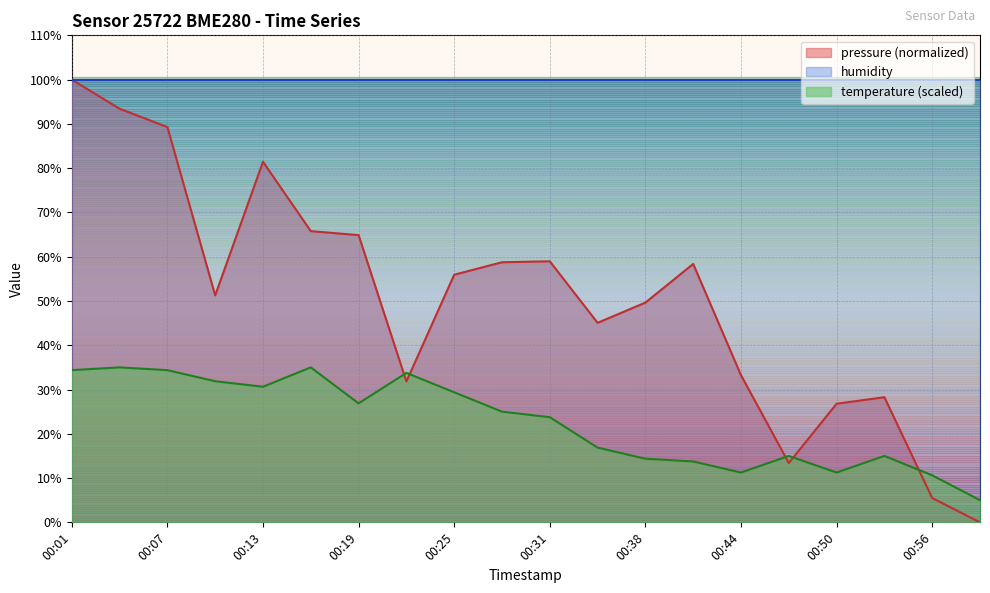

Reading left to right, transcribe all the data shown in this chart.

pressure: 00:01=100.0	00:04=93.4	00:07=89.3	00:10=51.3	00:13=81.4	00:16=65.8	00:19=64.9	00:22=31.8	00:25=55.9	00:28=58.7	00:31=59.0	00:35=45.1	00:38=49.6	00:41=58.4	00:44=33.2	00:47=13.4	00:50=26.8	00:53=28.3	00:56=5.5	00:59=0.0
temperature: 00:01=34.4	00:04=35.0	00:07=34.4	00:10=31.9	00:13=30.6	00:16=35.0	00:19=26.9	00:22=33.8	00:25=29.4	00:28=25.0	00:31=23.8	00:35=16.9	00:38=14.4	00:41=13.7	00:44=11.2	00:47=15.0	00:50=11.2	00:53=15.0	00:56=10.6	00:59=5.0